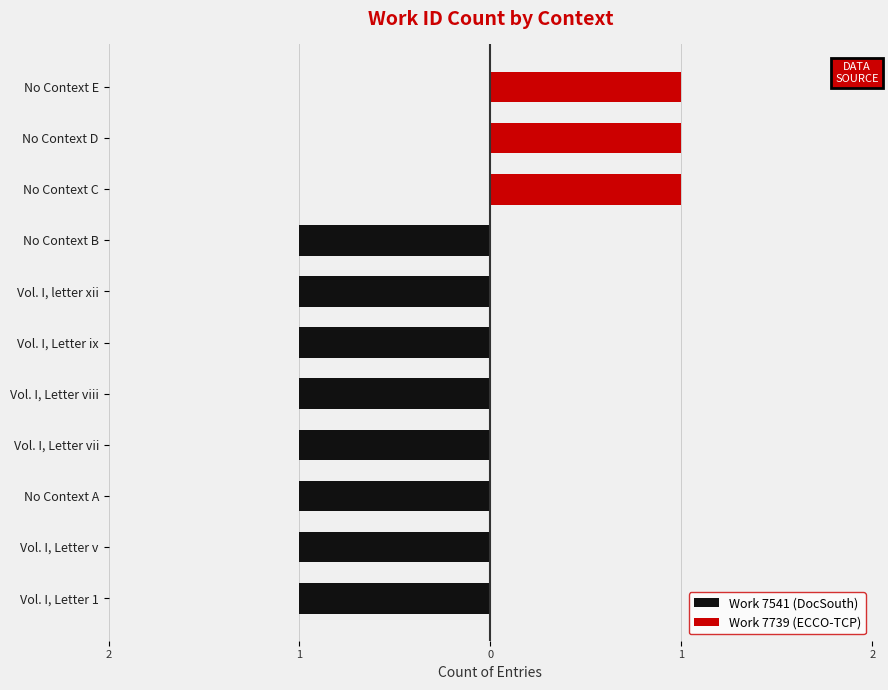

Which series has the widest spread of values?

Work 7541 (DocSouth)